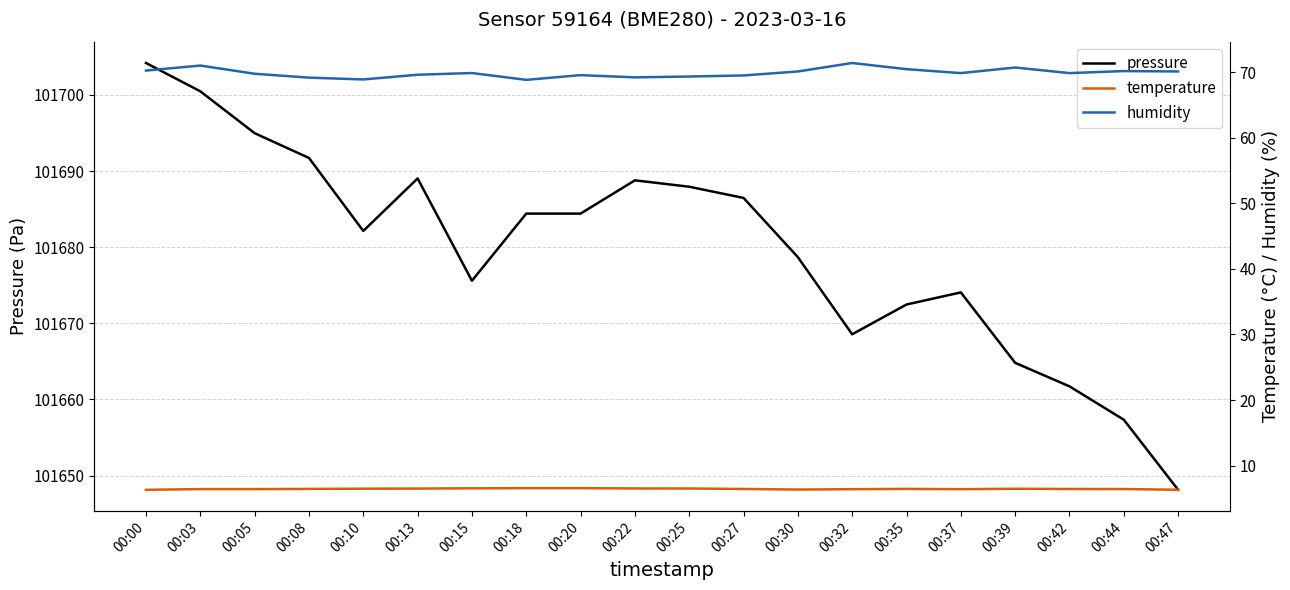

True or false: temperature and humidity cross at least once.

False